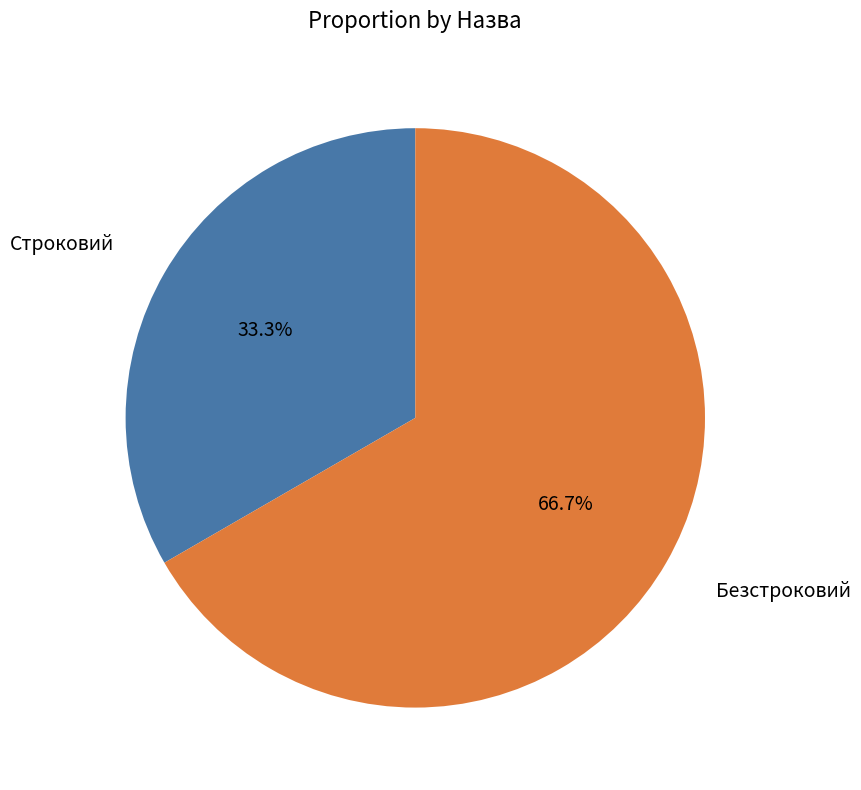

How many segments does this pie chart have?

2